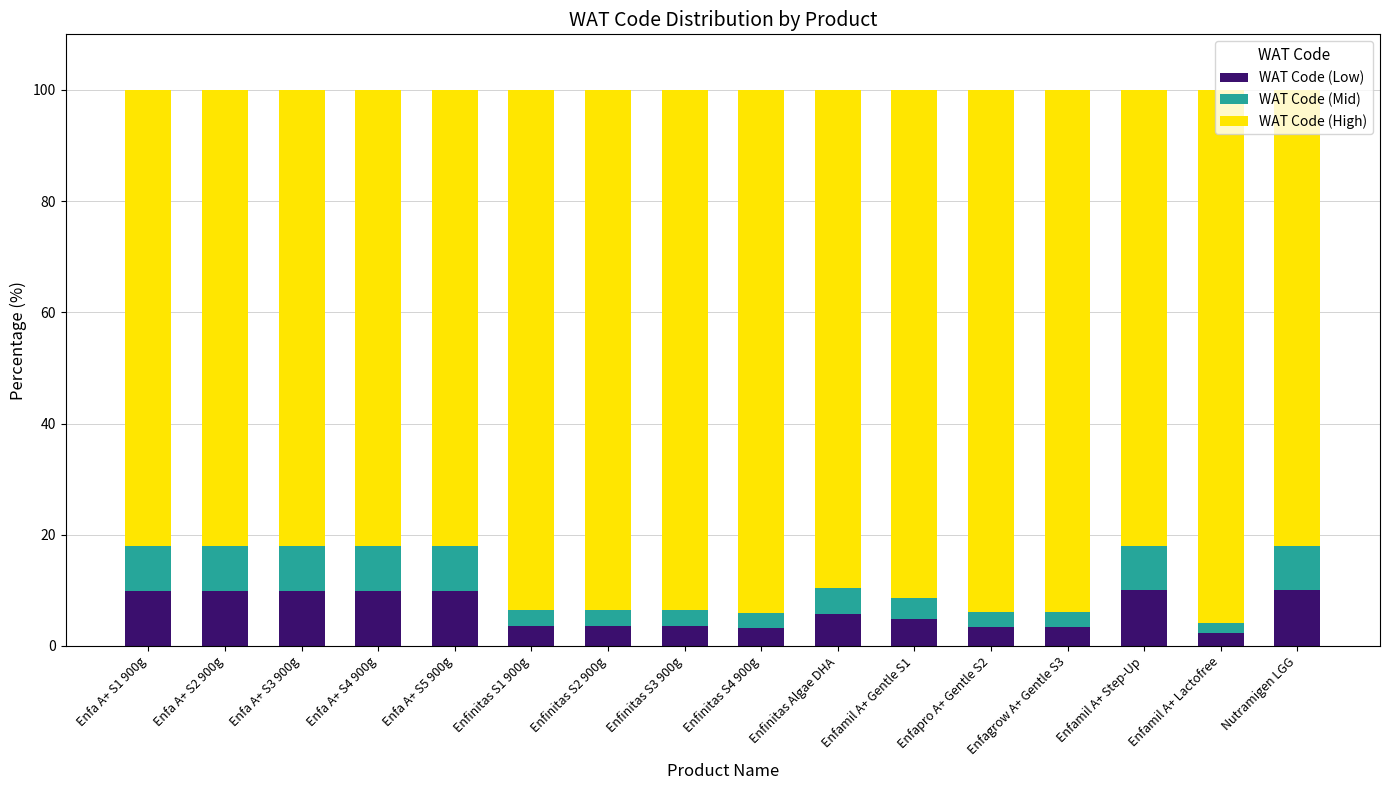

What is the difference between the second highest and minimum values in the WAT Code (Low) series?

7.6